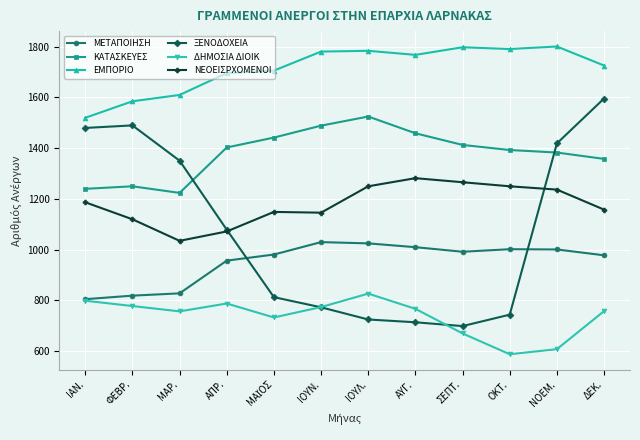

True or false: ΕΜΠΟΡΙΟ and ΜΕΤΑΠΟΙΗΣΗ cross at least once.

False